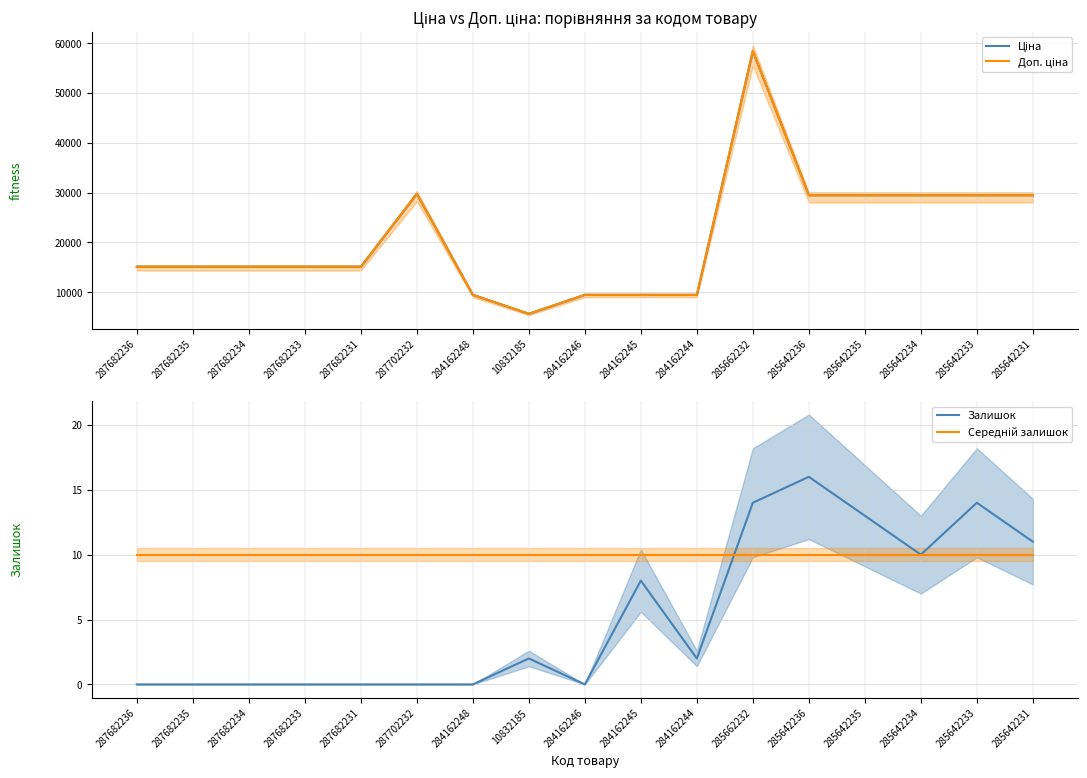

At which category does Доп. ціна reach its first local peak?

287702232